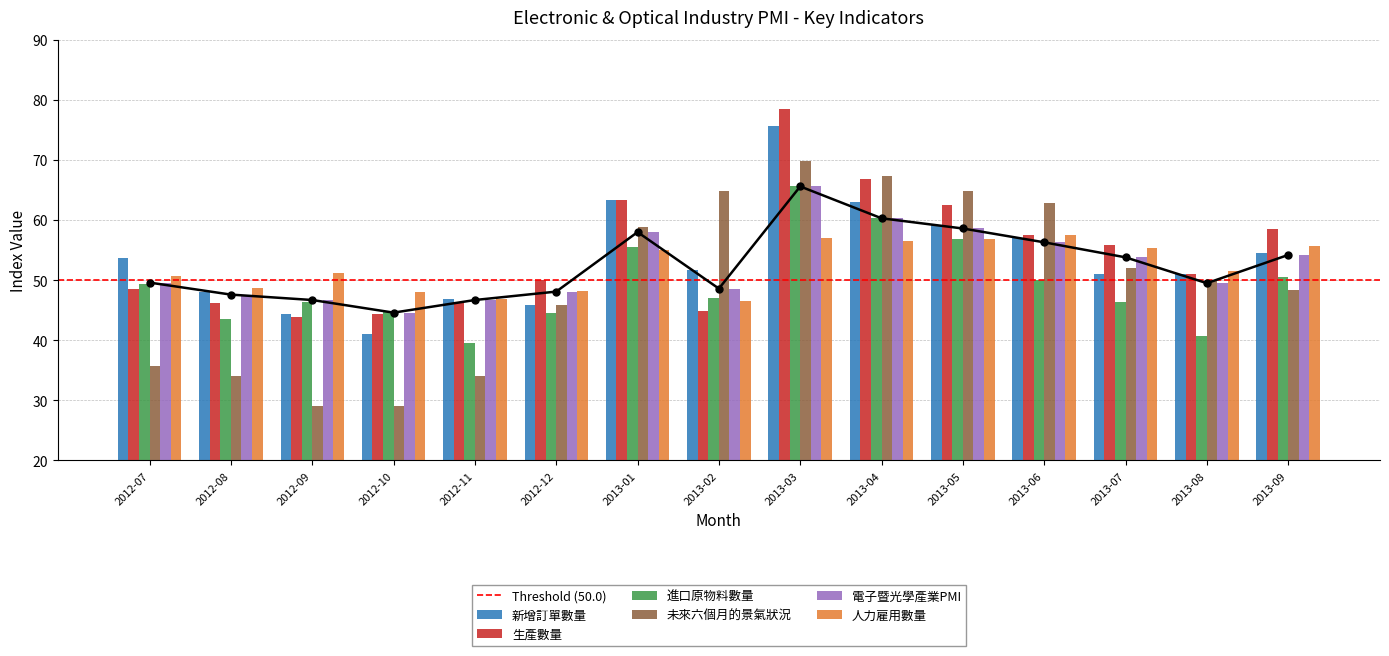

List the series in order of their peak value, lowest first.

人力雇用數量, 電子暨光學產業PMI, 進口原物料數量, 未來六個月的景氣狀況, 新增訂單數量, 生產數量